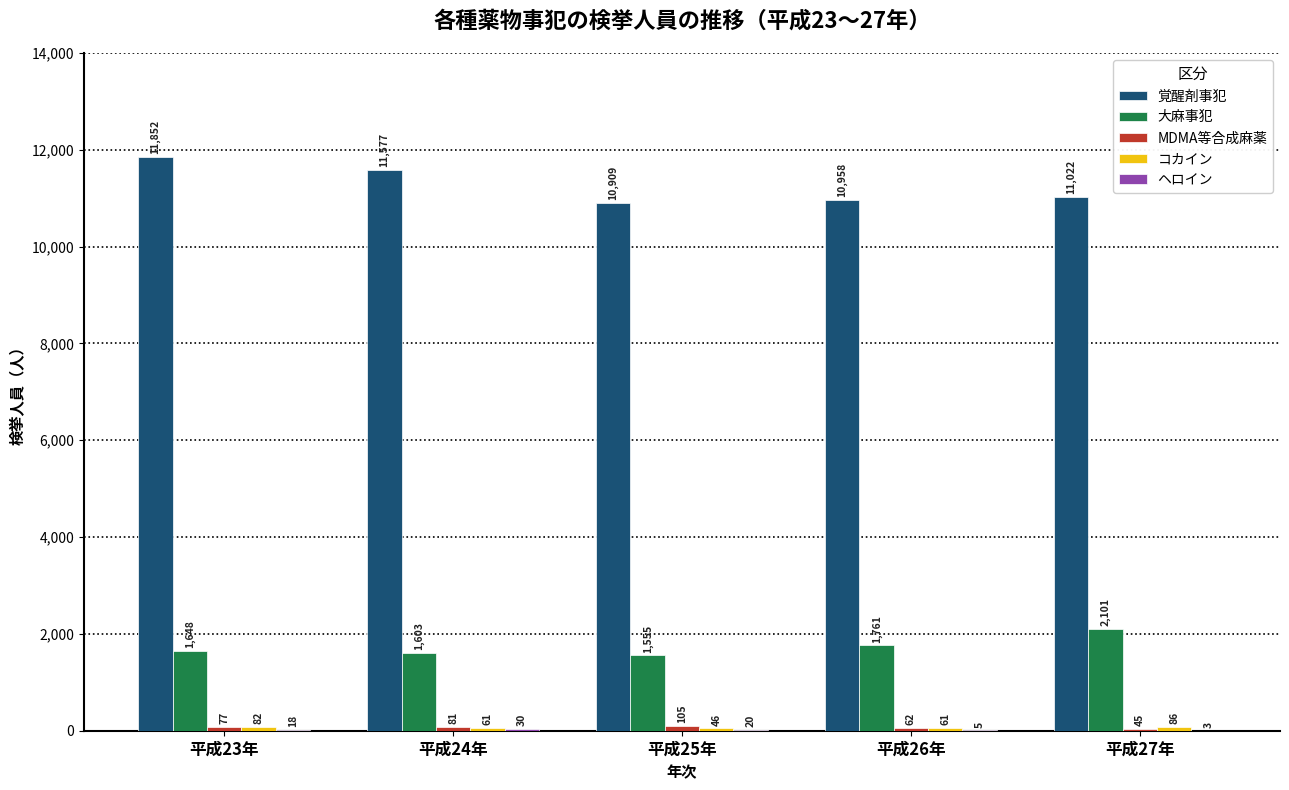

What is the maximum value shown in the chart?

11852